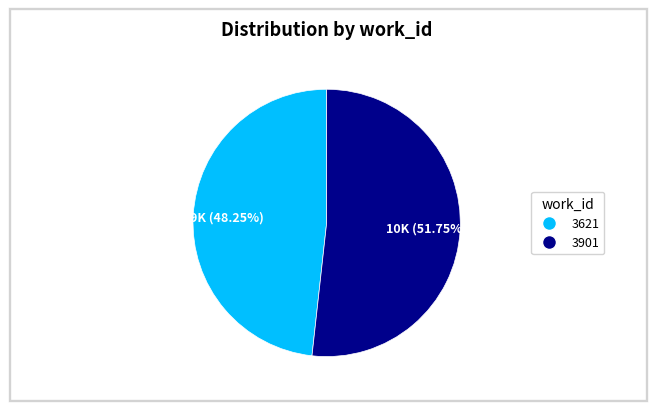

Is it true that 3901 is 57% of the pie?

False